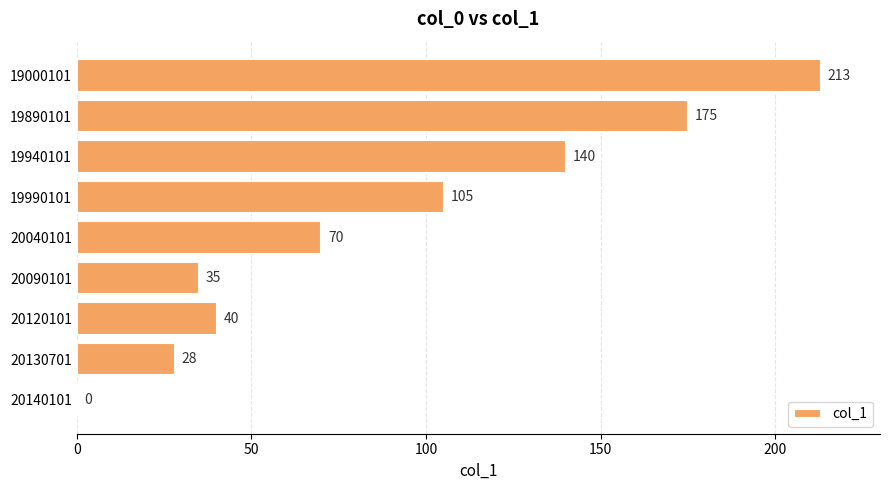

Where is the data nearest to the value 106?

19990101